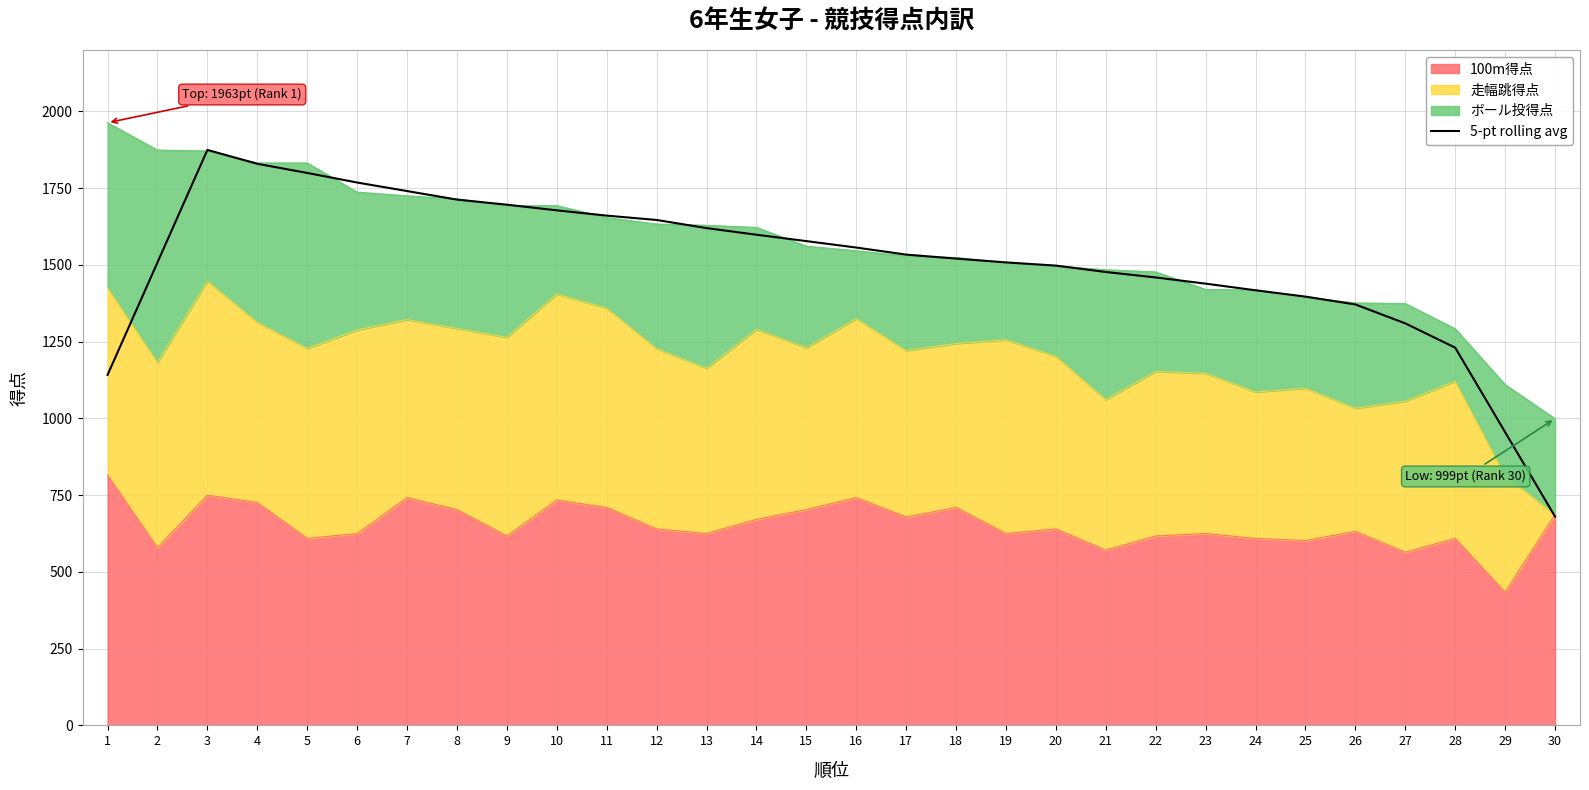

True or false: the data shows 1967.7 at 21.

False